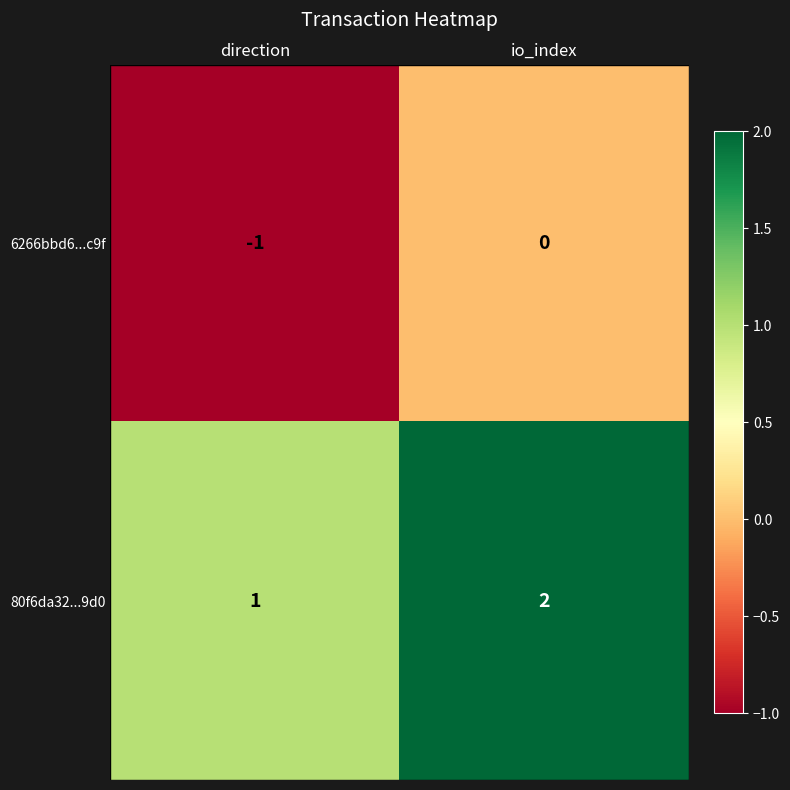

At which category does the chart reach its peak across all series?

io_index